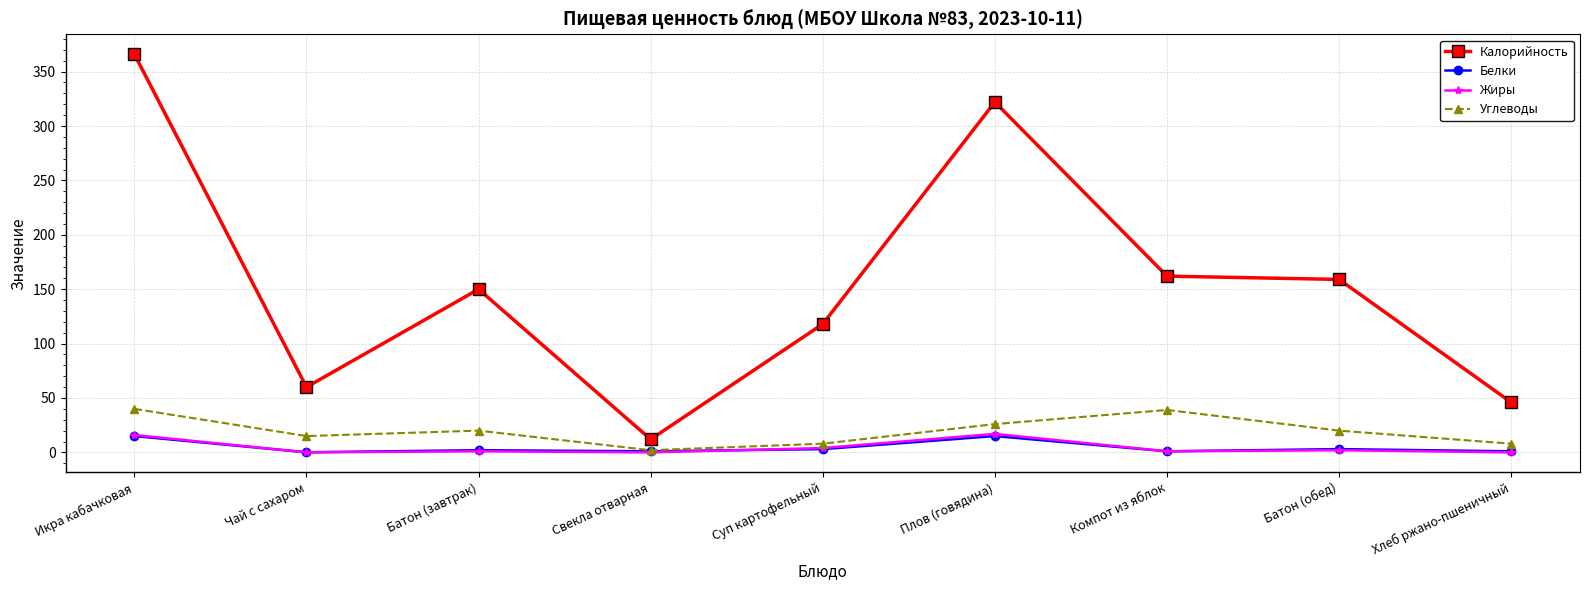

What is the value of the Углеводы point at the 1st from the left?

40.0